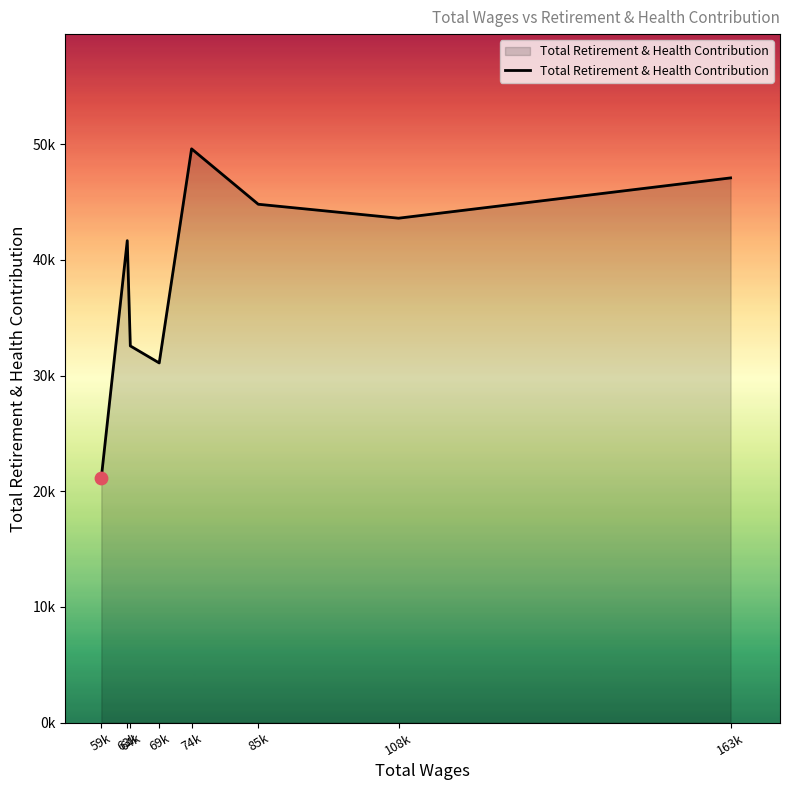

What is the ratio of the value at 74k to the value at 63k?

1.2